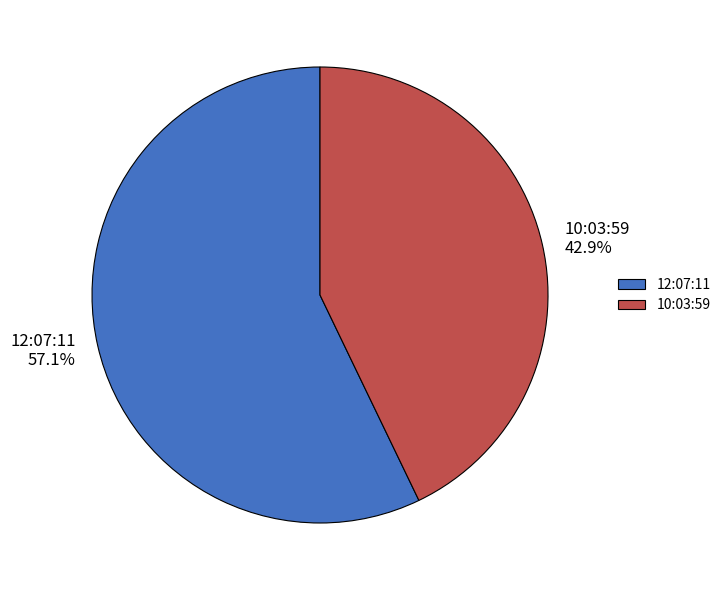

True or false: 10:03:59 accounts for 55% of the total.

False